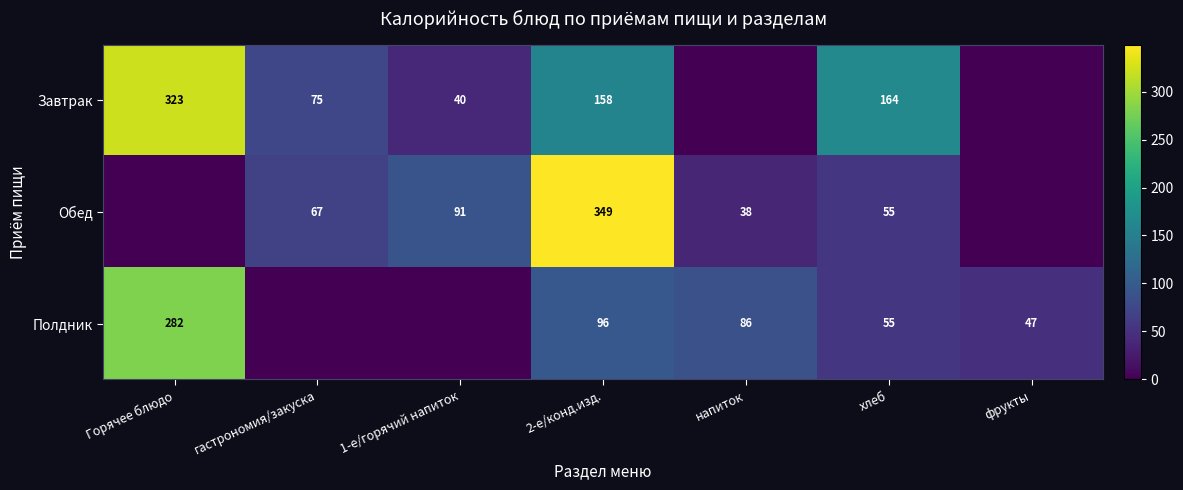

How many data points does each series have?

7